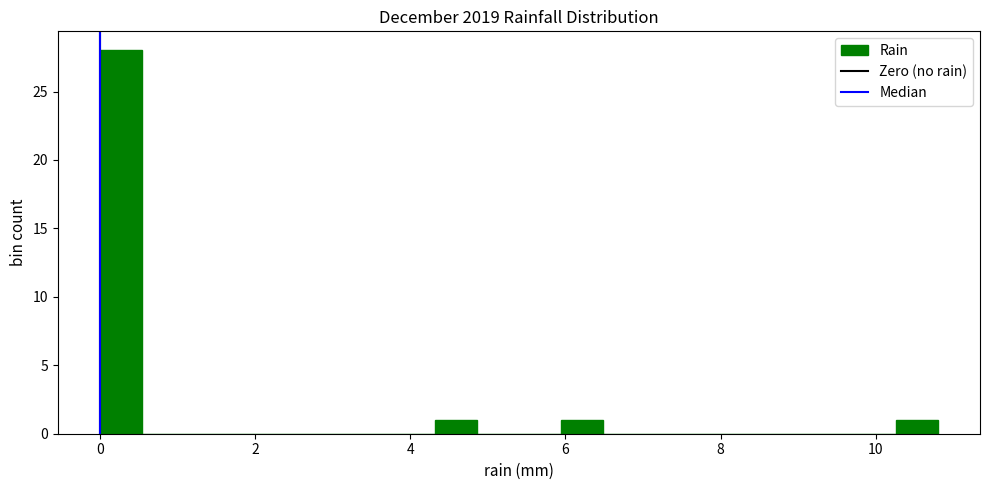

Around what value on the x-axis is the tallest bar? Give the approximate position of its centre, as read against the axis.

0.2